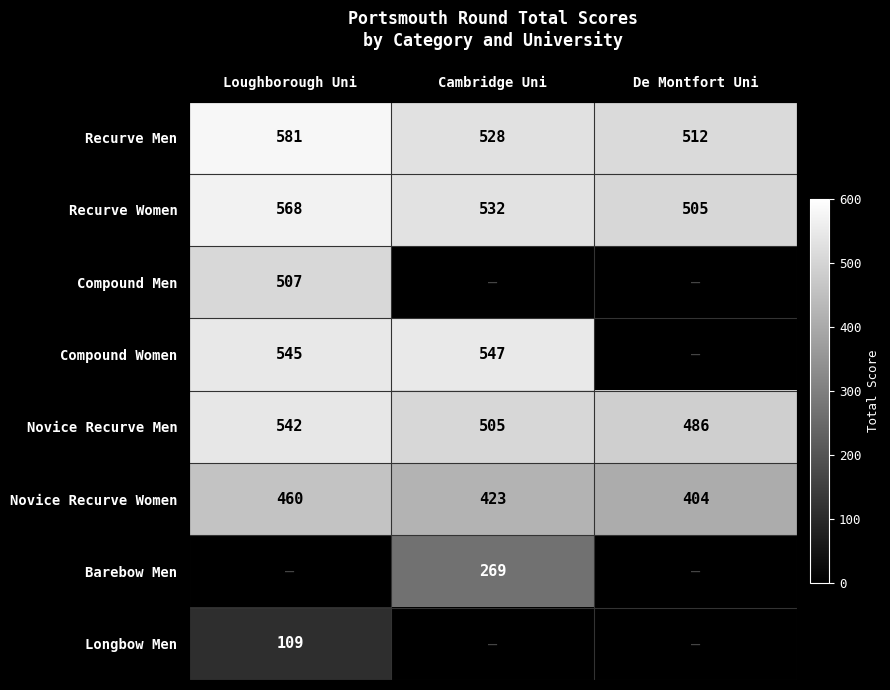

At which category does the chart reach its peak across all series?

Loughborough Uni